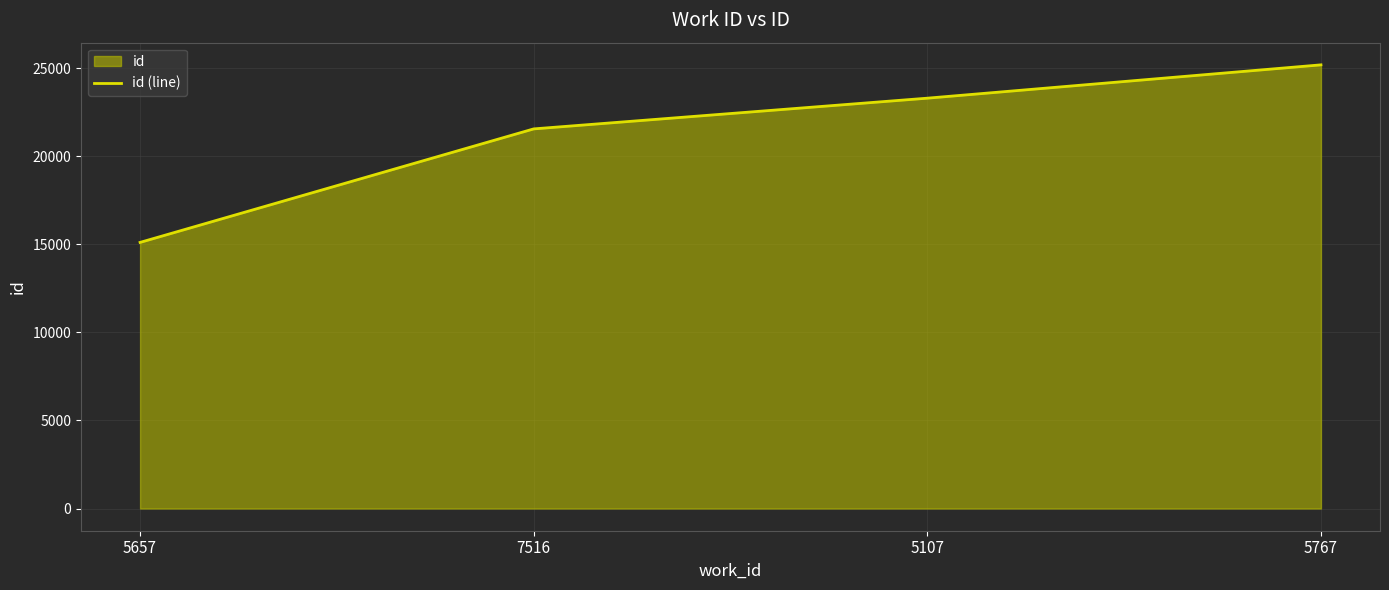

Is it true that the value at 5107 is 36652?

False